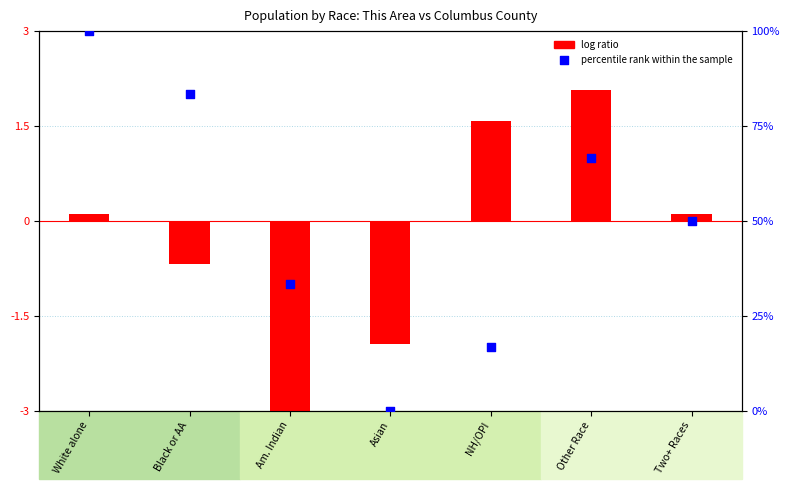

Which series has the largest Y range (max minus min)?

percentile rank within the sample